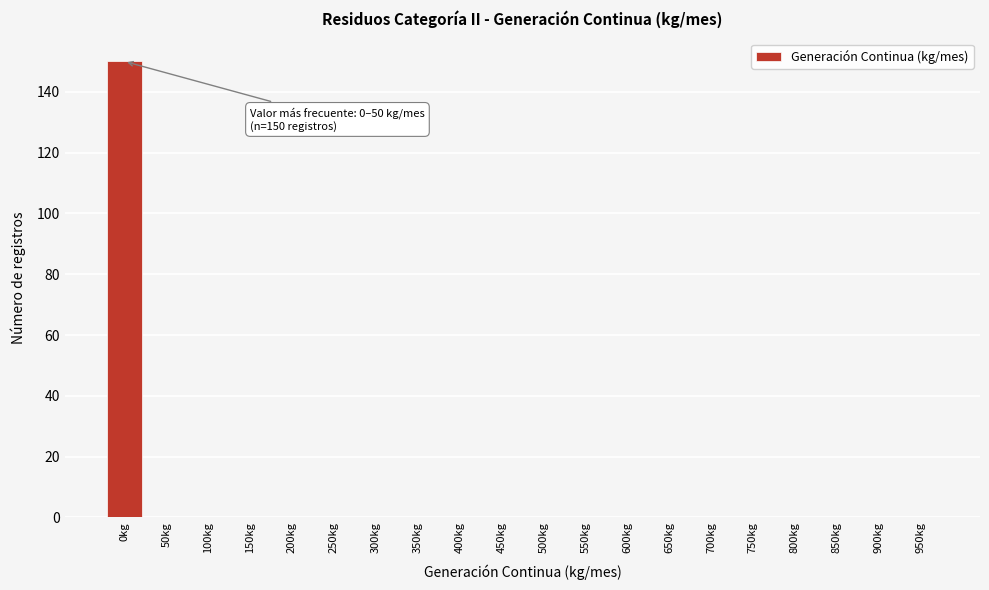

Reading left to right, list all the values displayed in this chart.

0kg=150	50kg=0	100kg=0	150kg=0	200kg=0	250kg=0	300kg=0	350kg=0	400kg=0	450kg=0	500kg=0	550kg=0	600kg=0	650kg=0	700kg=0	750kg=0	800kg=0	850kg=0	900kg=0	950kg=0